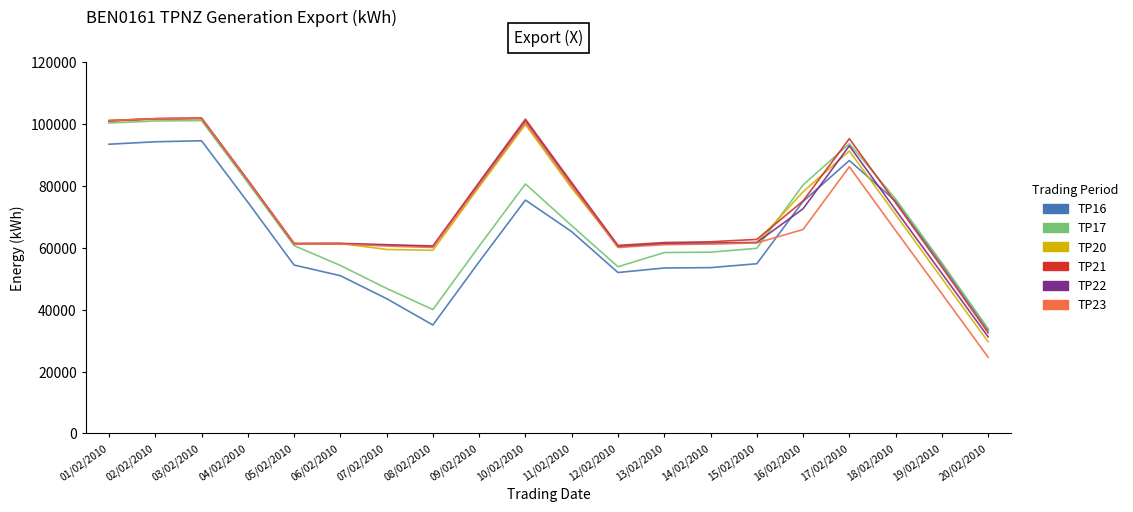

What is the smallest value displayed?

24600